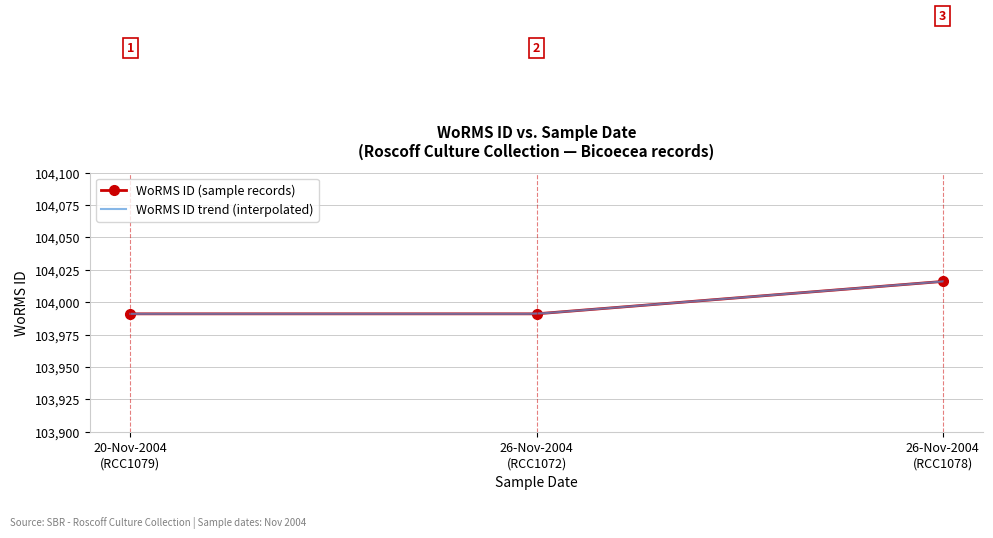

Count the WoRMS ID (sample records) values in the range 103991 to 104016.

3